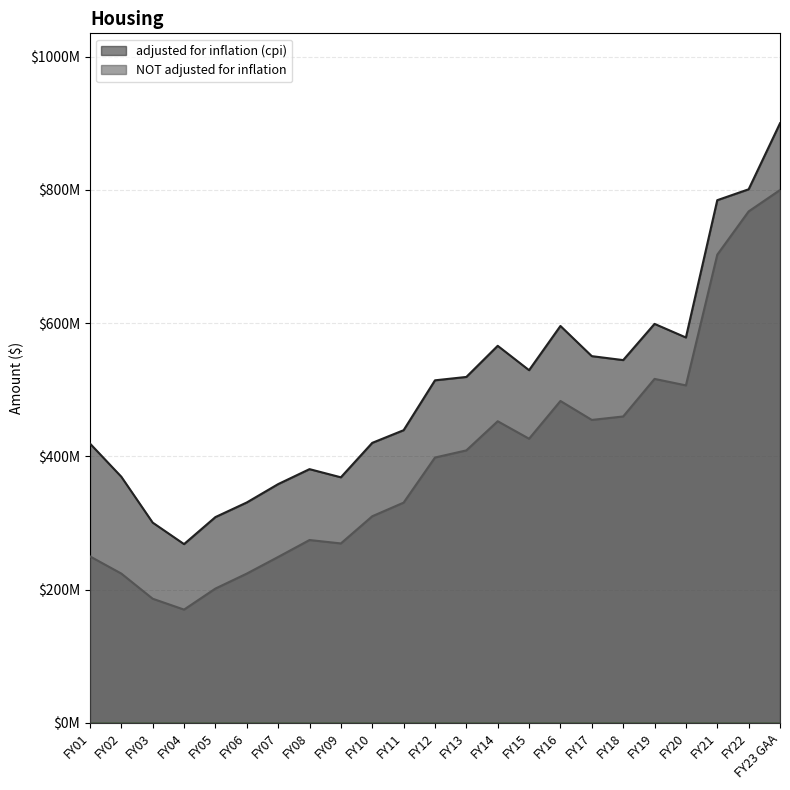

How many data points in adjusted for inflation (cpi) are above 514201799?

11